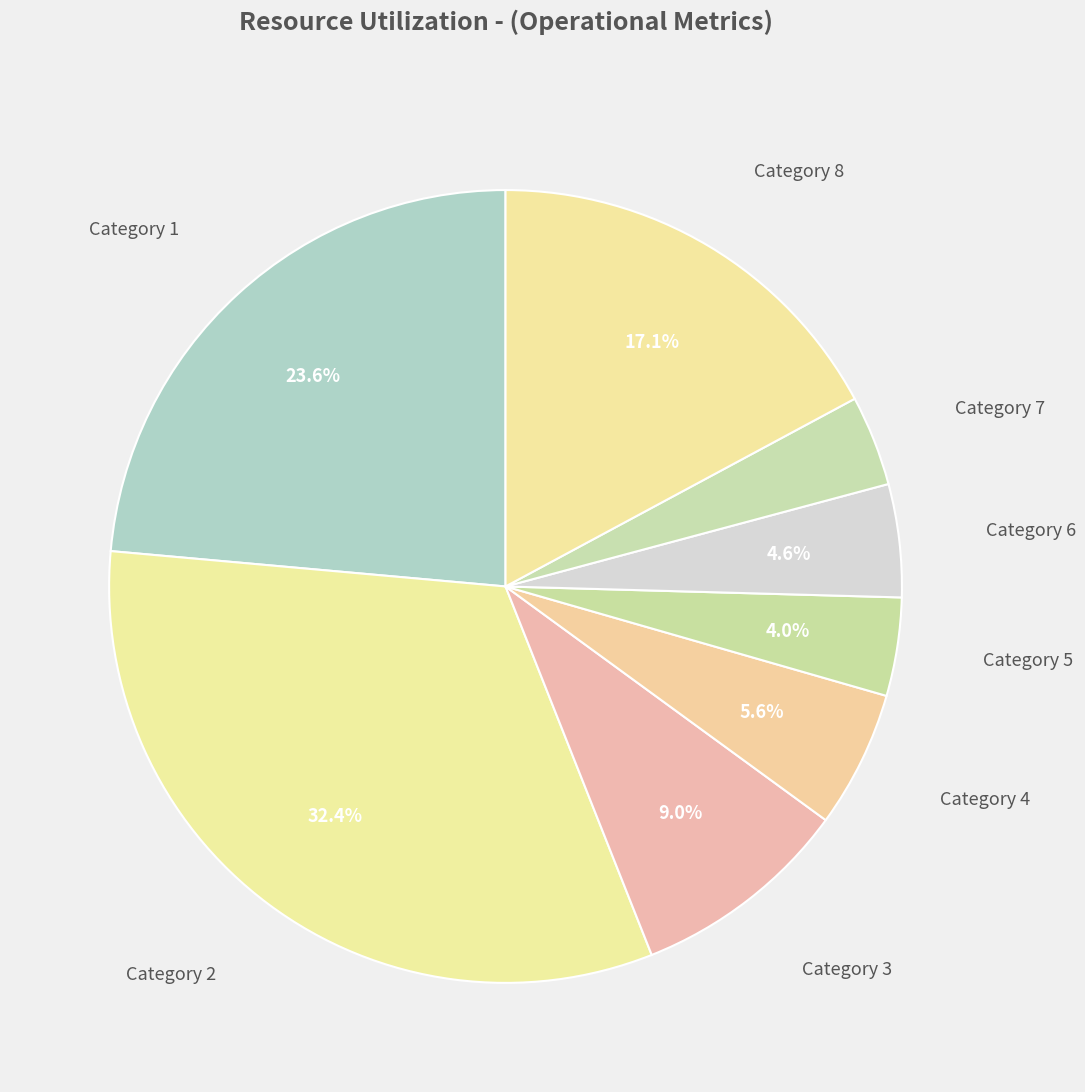

How many slices are in this pie chart?

8